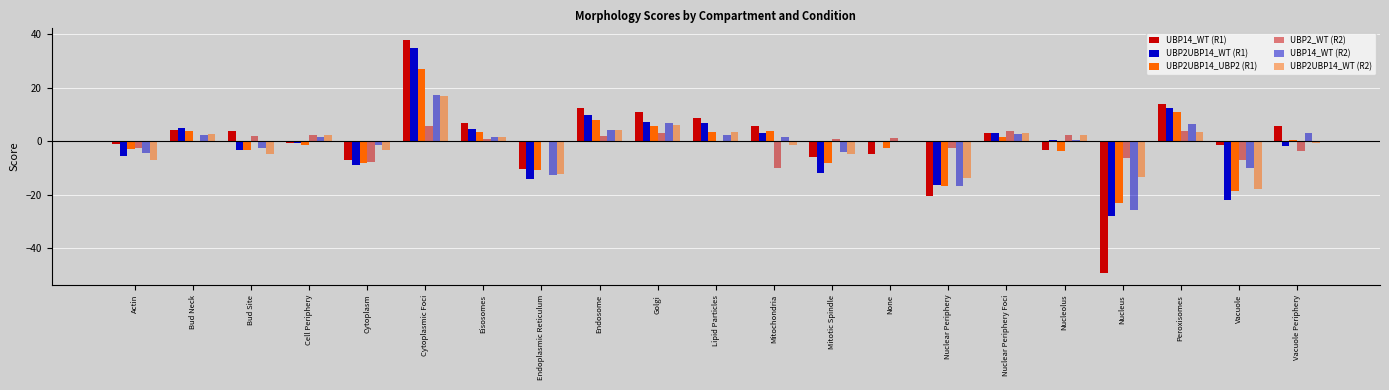

What is the sum of the UBP2UBP14_WT (R1) values at Nuclear Periphery and Nucleolus?

-16.2